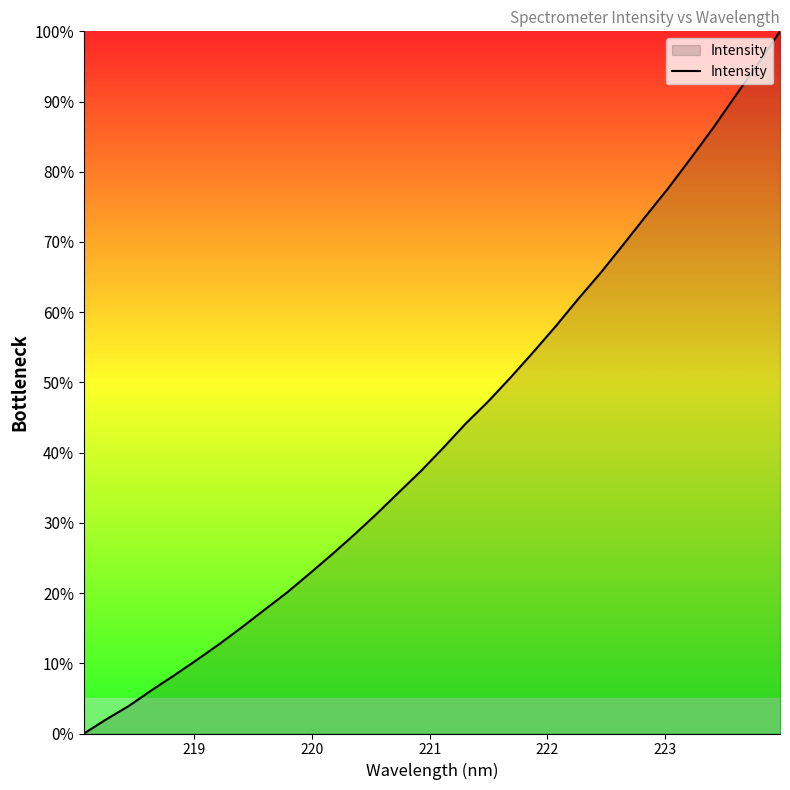

True or false: there are more than 1 points higher than both neighbors.

False